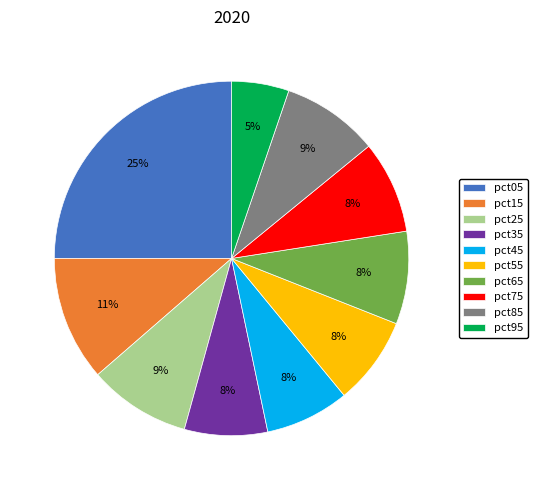

To the nearest percent, what is the average slice percentage?

10%